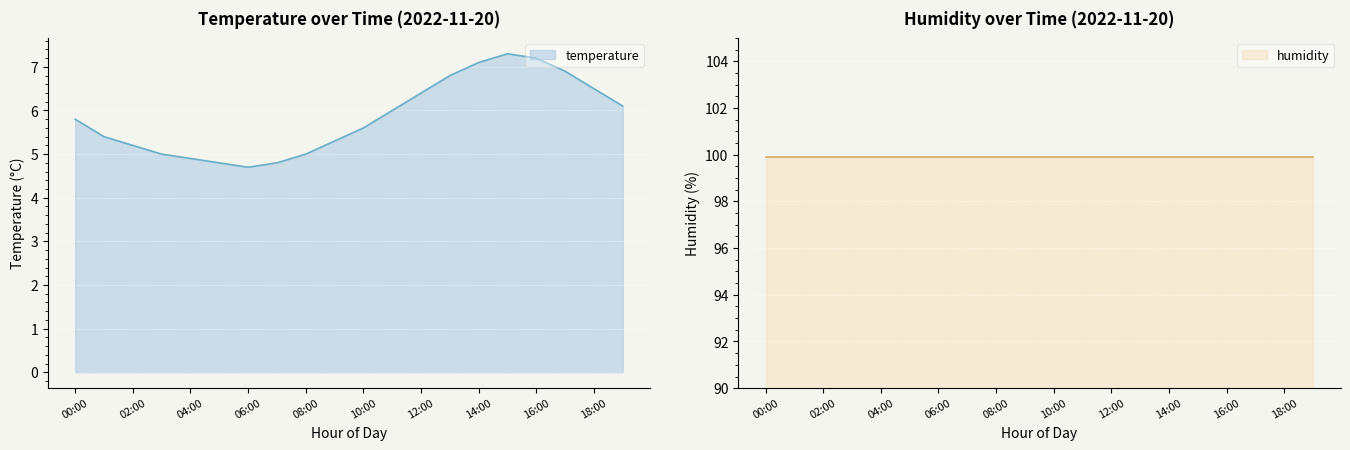

Where is the data nearest to the value 6?

11:00